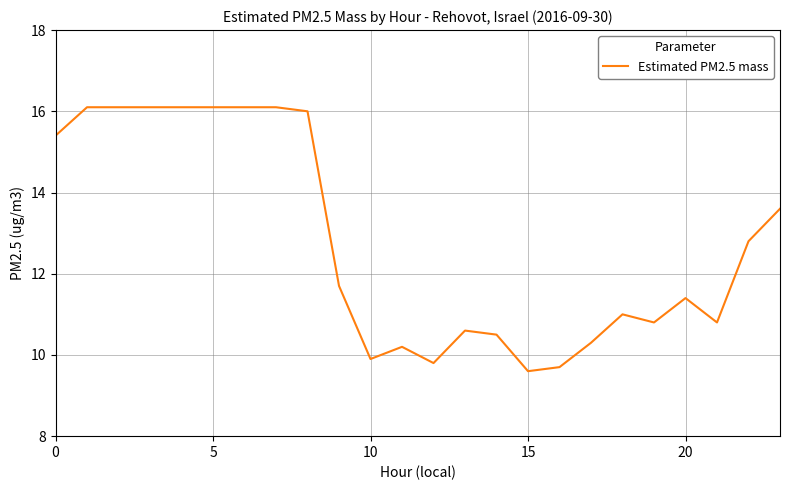

What is the maximum value shown in the chart?

16.1